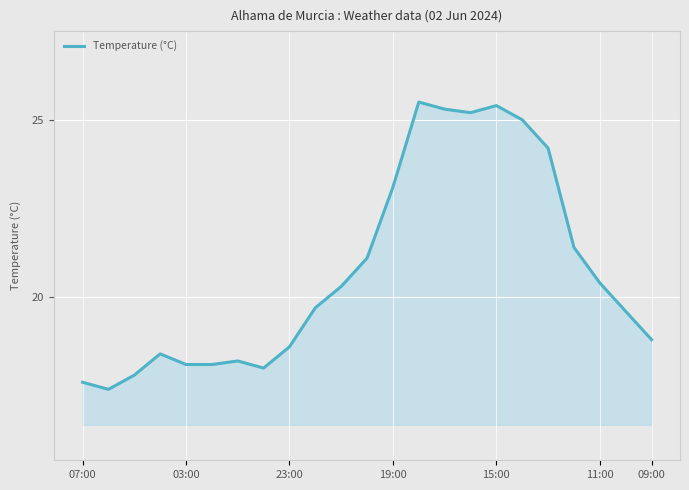

Reading right to left, list all the values displayed in this chart.

18.8	19.6	20.4	21.4	24.2	25.0	25.4	25.2	25.3	25.5	23.1	21.1	20.3	19.7	18.6	18.0	18.2	18.1	18.1	18.4	17.8	17.4	17.6